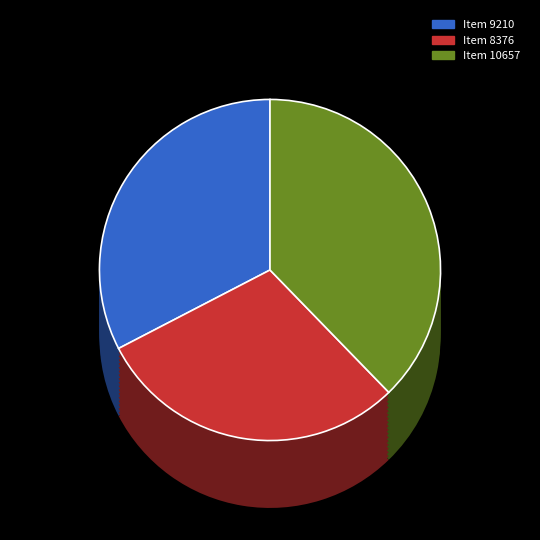

Is the sum of Item 9210 and Item 10657 greater than half?

Yes